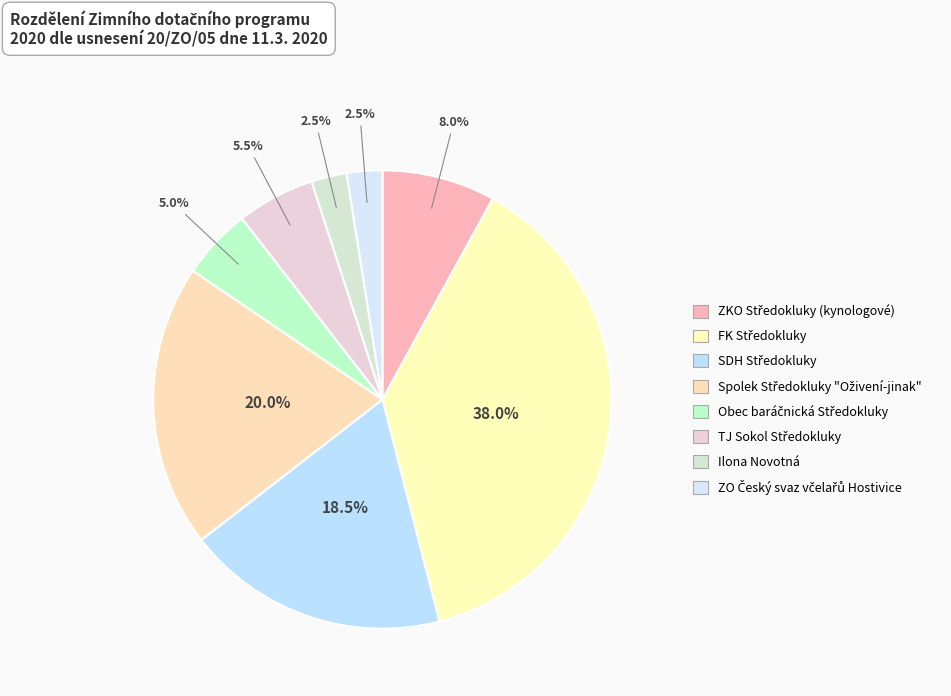

True or false: Spolek Středokluky "Oživení-jinak" accounts for 29% of the total.

False